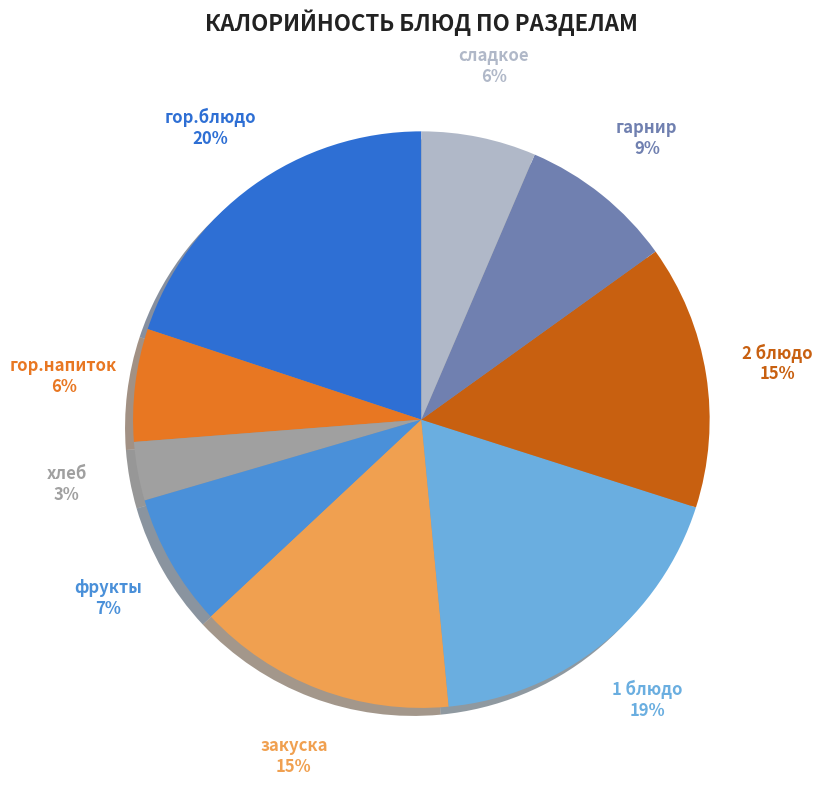

Does any single category account for the majority?

No